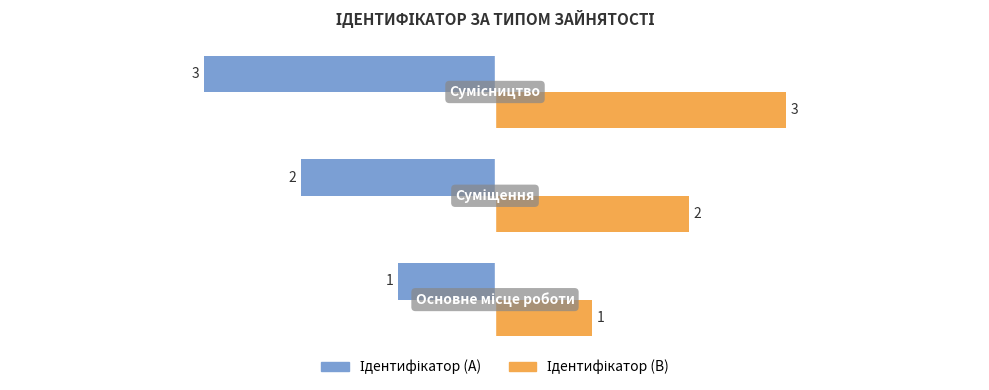

What is the maximum value shown in the chart?

3